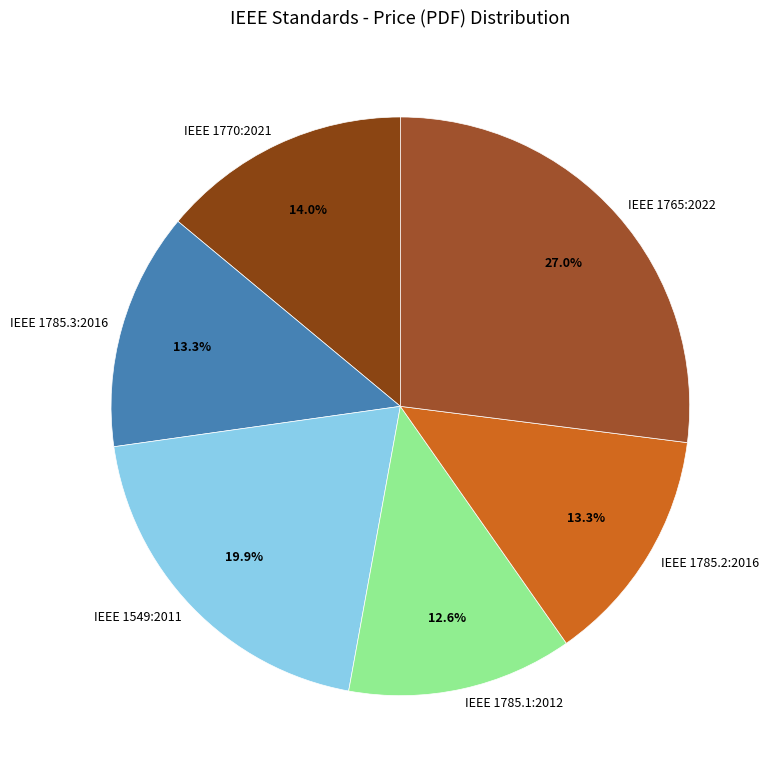

Count the number of slices in the pie.

6